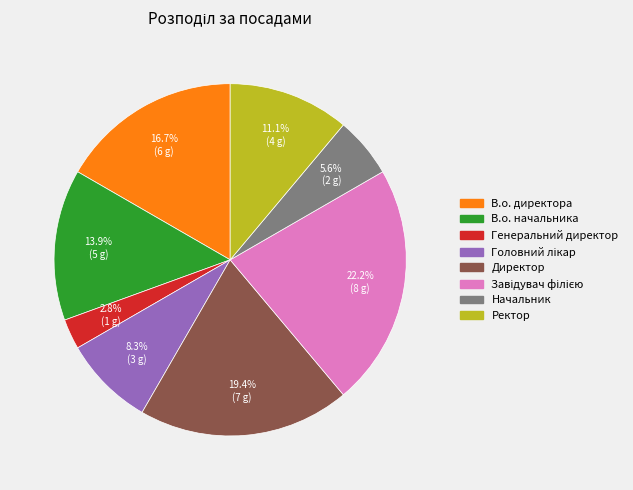

What is the smallest slice in the pie chart?

Генеральний директор